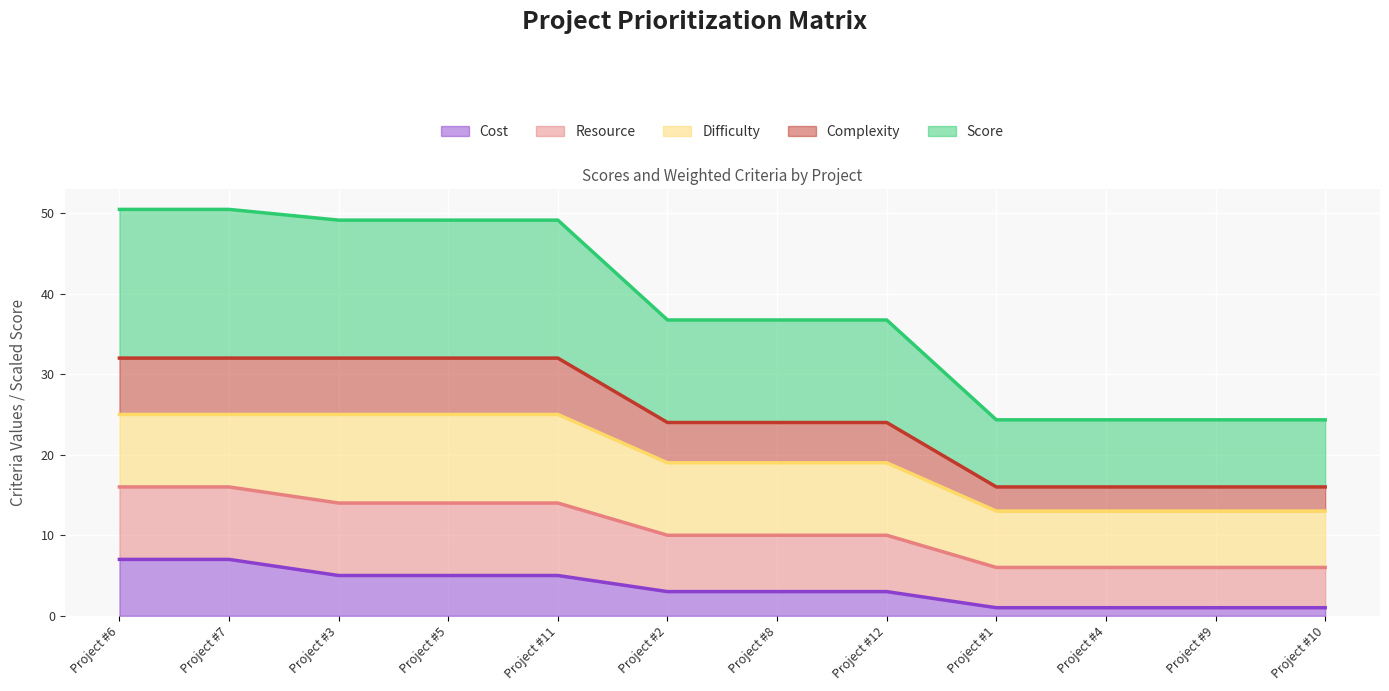

What is the highest value of the Cost series?

7.0